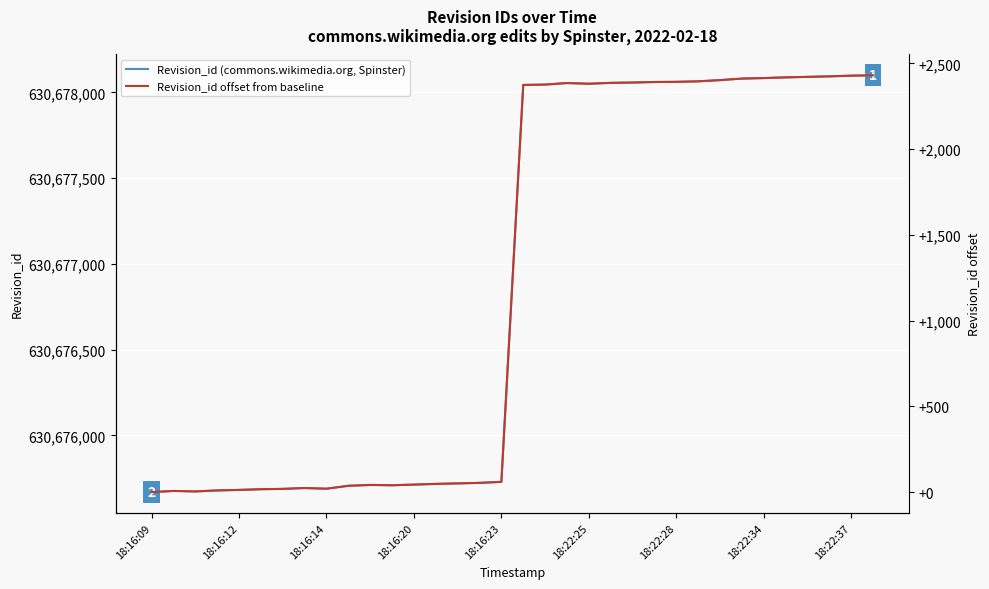

Reading left to right, what are all the values shown in this chart?

Revision_id (commons.wikimedia.org, Spinster): 630675669	630675676	630675673	630675679	630675682	630675686	630675688	630675693	630675689	630675706	630675711	630675709	630675713	630675717	630675720	630675723	630675729	630678044	630678046	630678055	630678051	630678056	630678058	630678061	630678062	630678065	630678072	630678081	630678084	630678088	630678091	630678094	630678098	630678100
Revision_id offset from baseline: 0	7	4	10	13	17	19	24	20	37	42	40	44	48	51	54	60	2375	2377	2386	2382	2387	2389	2392	2393	2396	2403	2412	2415	2419	2422	2425	2429	2431